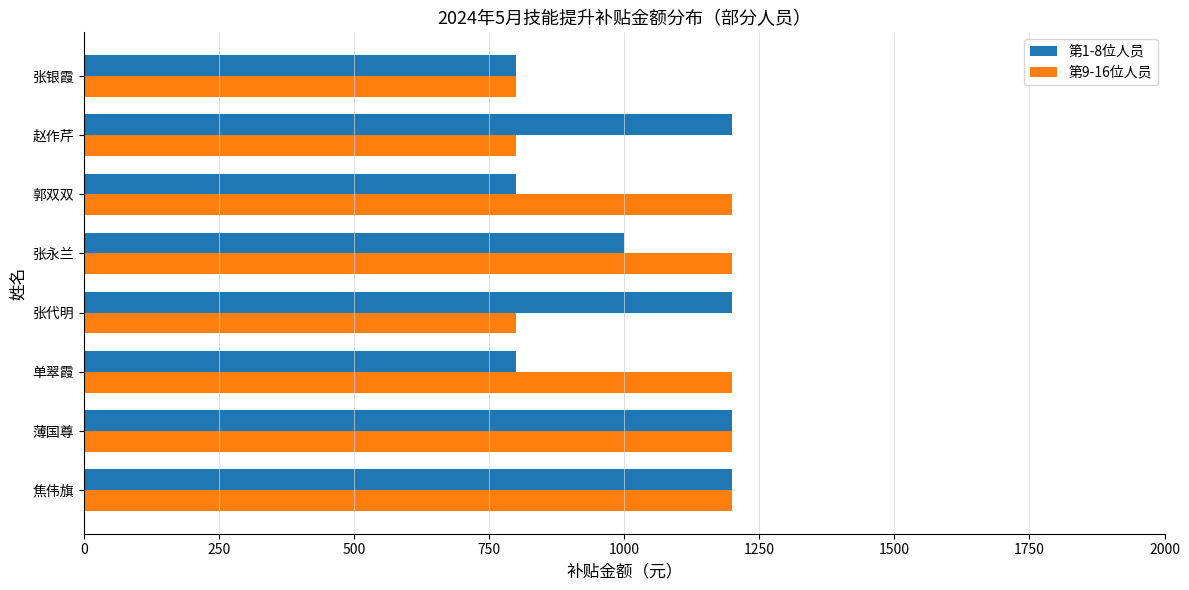

What is the difference between the highest and lowest values at 郭双双?

400